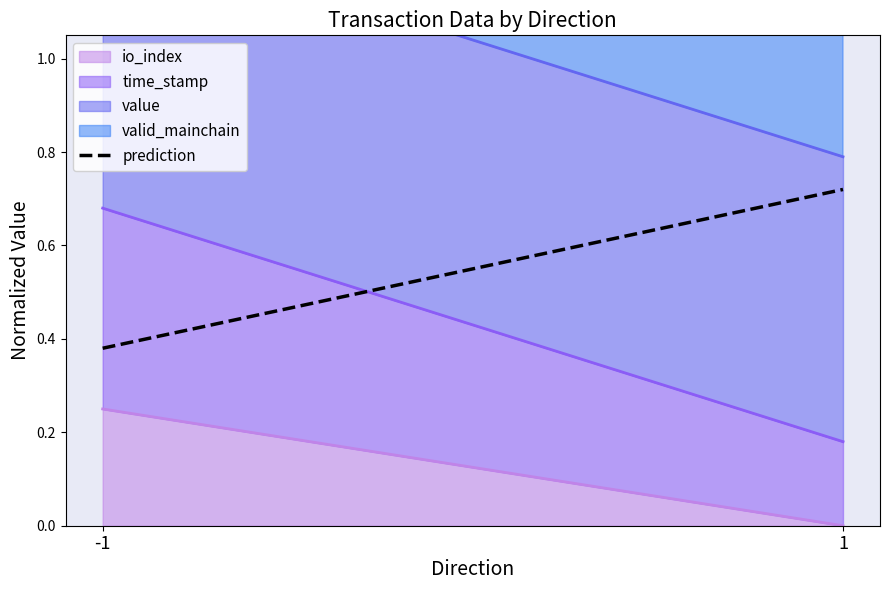

True or false: the data shows 0.7 at 1.

True